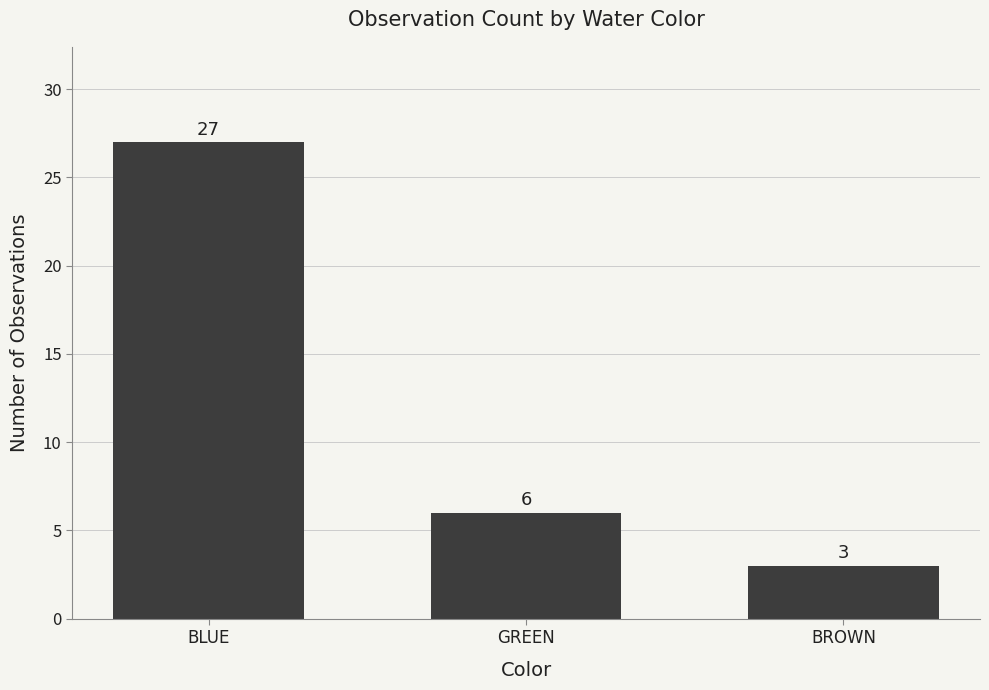

Reading left to right, list all the values displayed in this chart.

BLUE=27	GREEN=6	BROWN=3